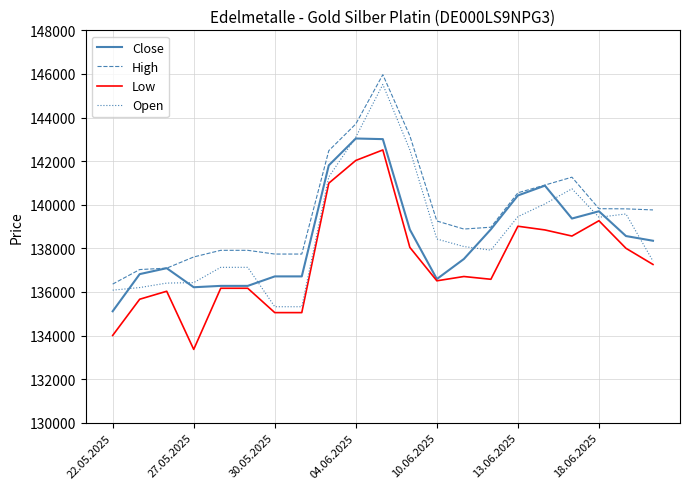

Which series has the largest total across all categories?

High